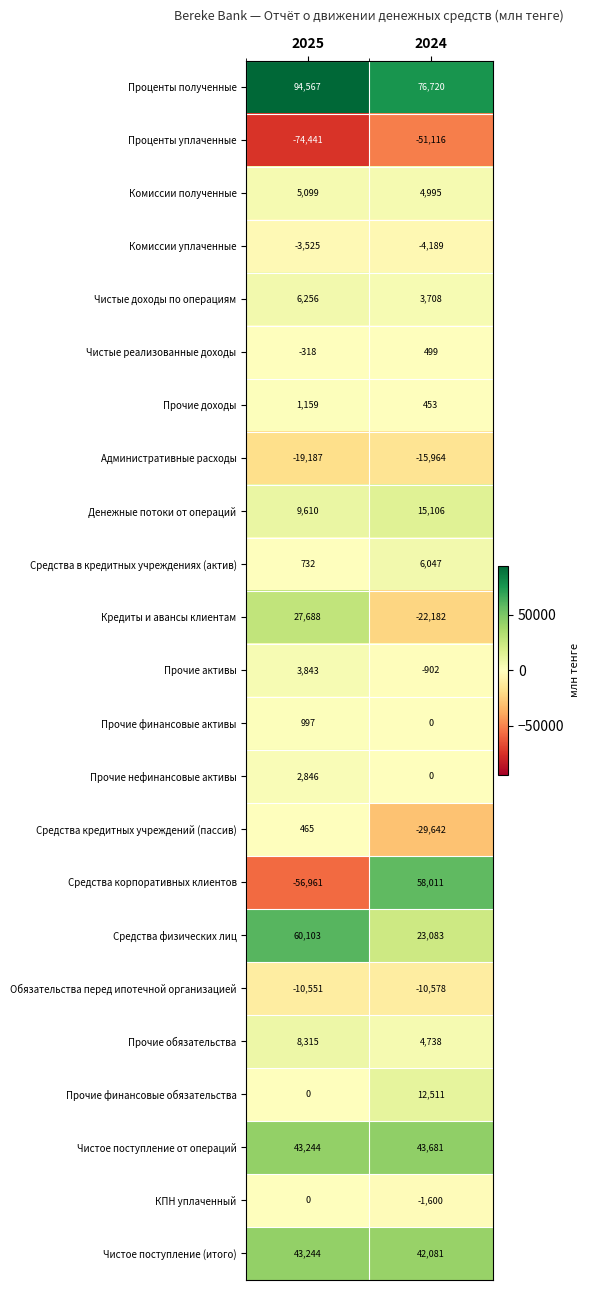

What is the maximum value shown in the chart?

94567